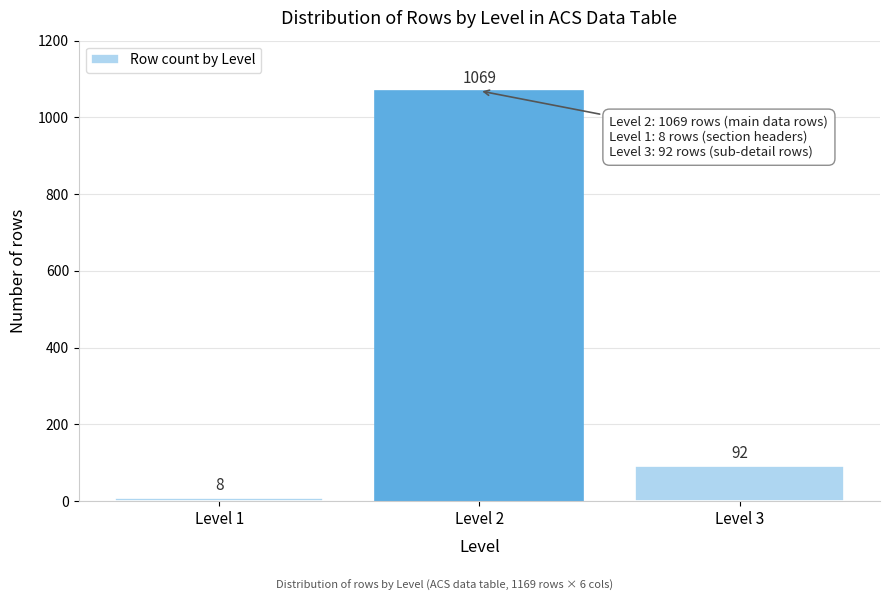

Reading left to right, list all the values displayed in this chart.

Level 1=8	Level 2=1069	Level 3=92